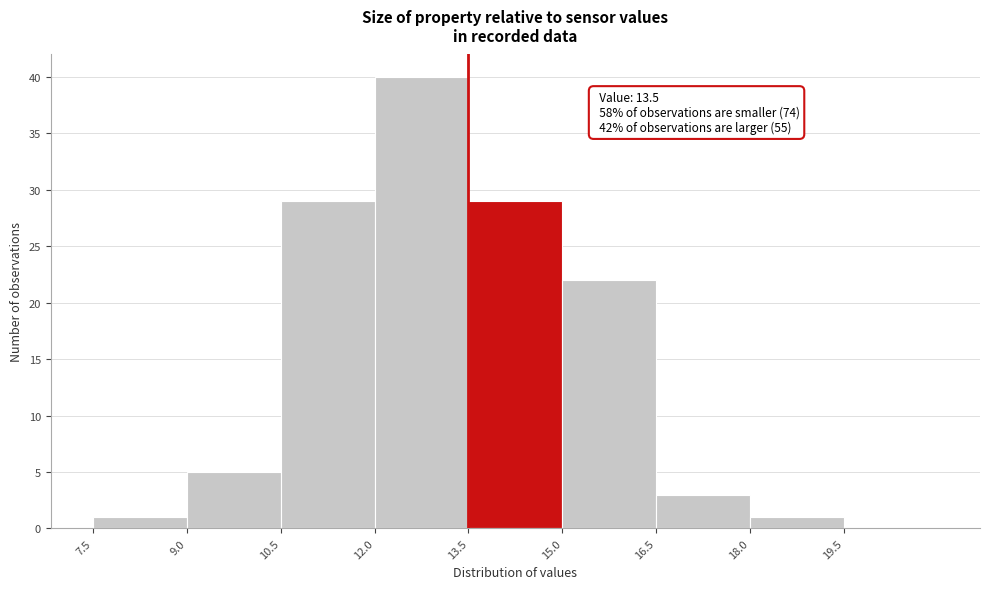

Which range on the x-axis has the tallest bar?

12.0 to 13.5